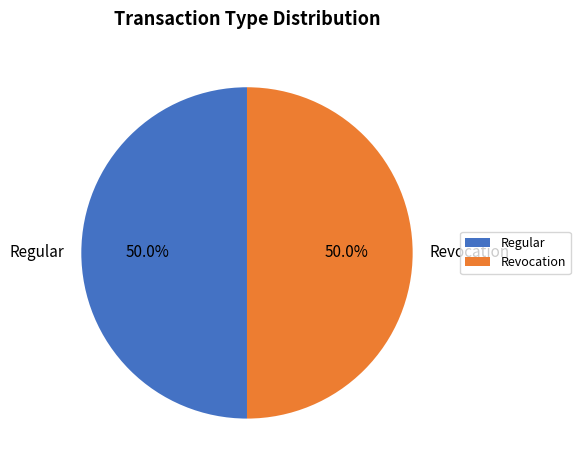

What portion of the pie excludes Regular?

50.0%